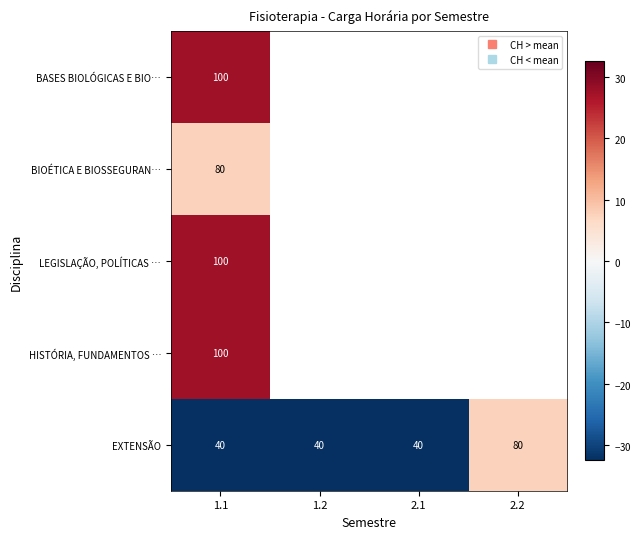

Between 1.1 and 2.2, which is larger?

2.2